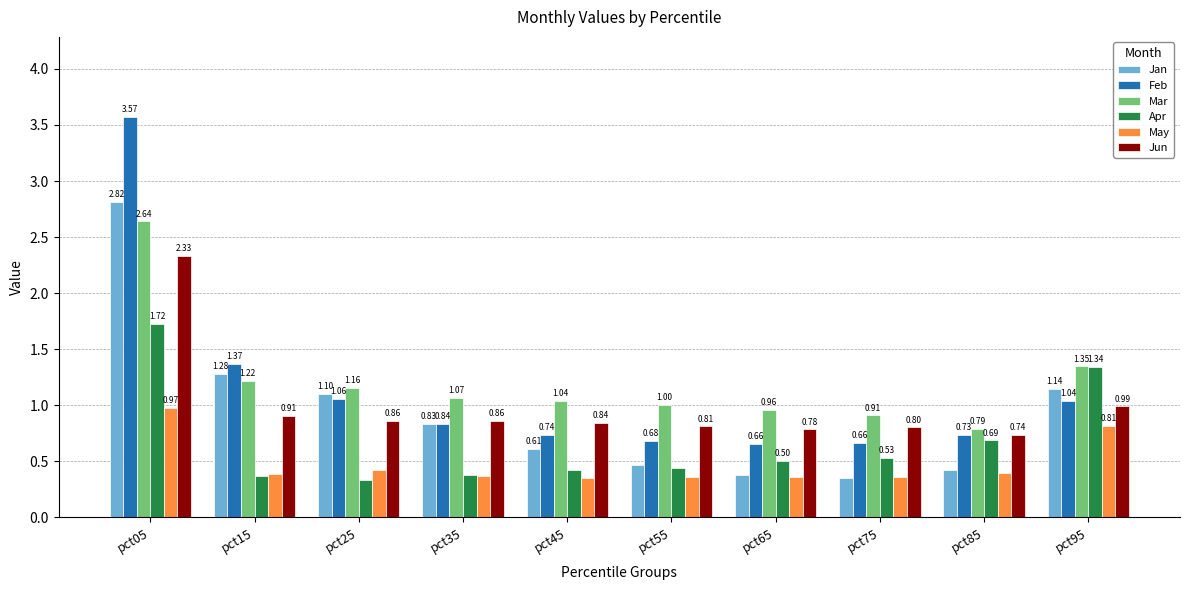

Count the number of data series in this chart.

6